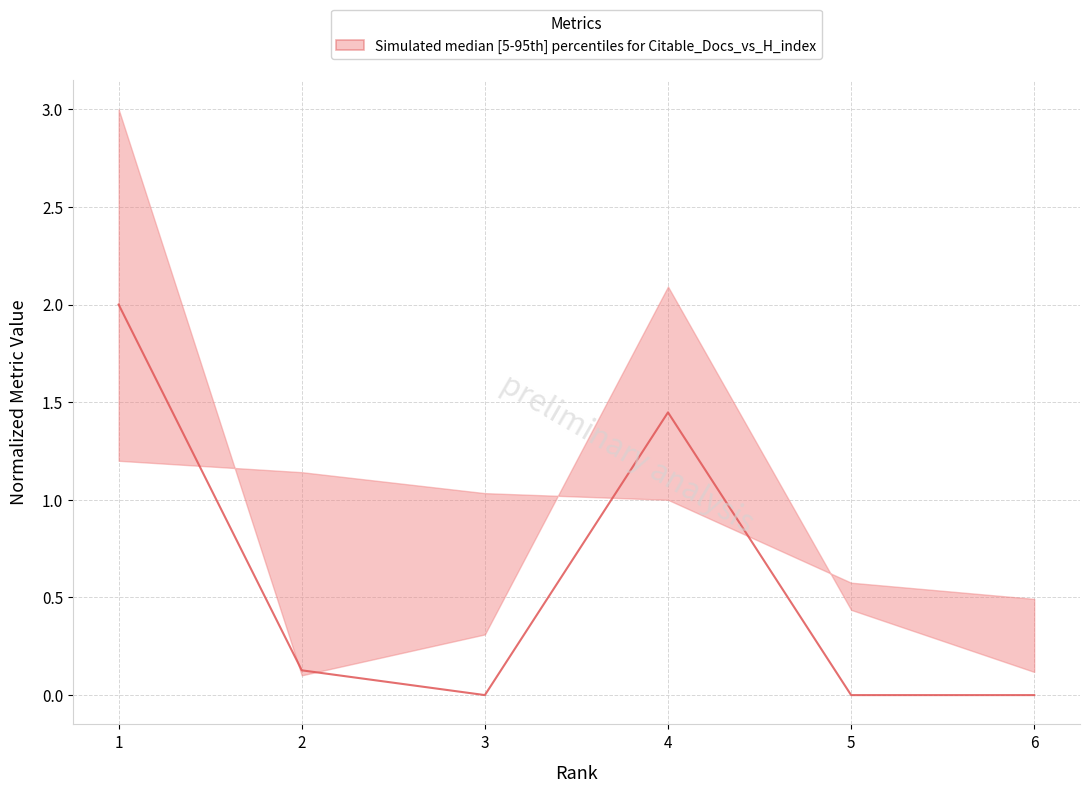

Is it true that the value at 2 is 0.1?

True